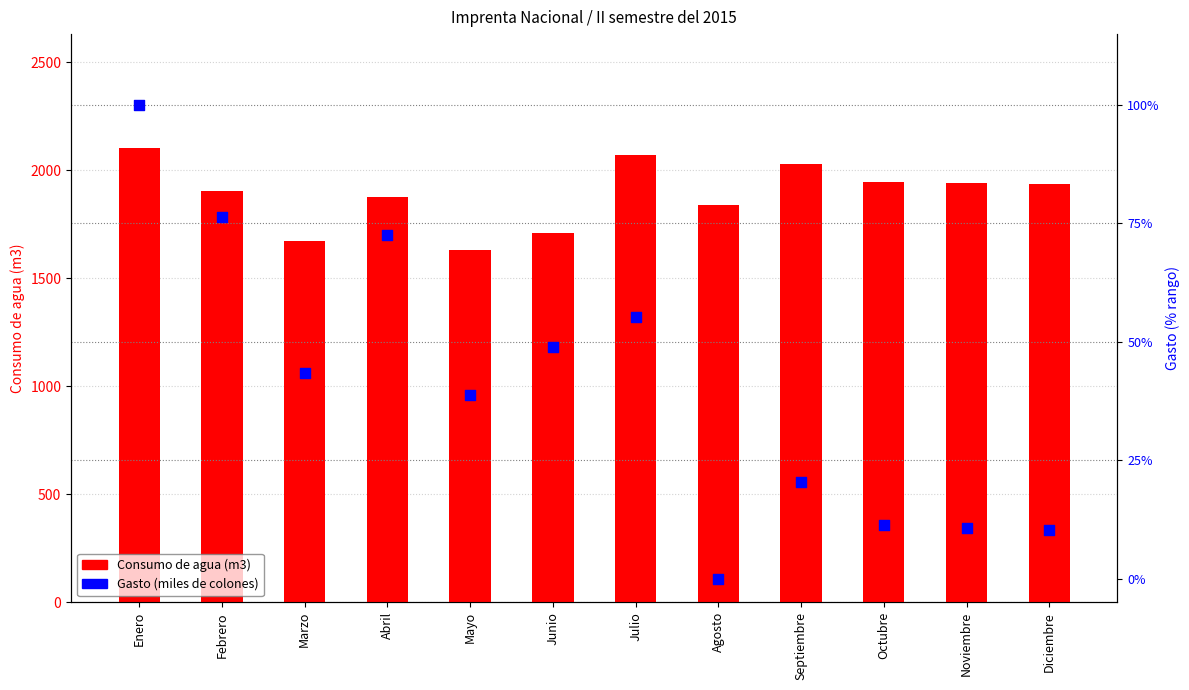

Which series contains the lowest Y value?

Gasto (miles de colones)